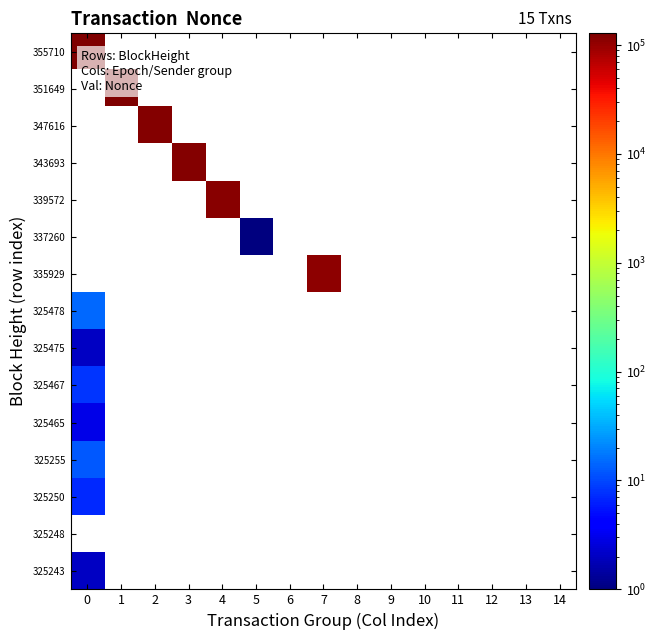

Which series has the largest range (max minus min)?

325243